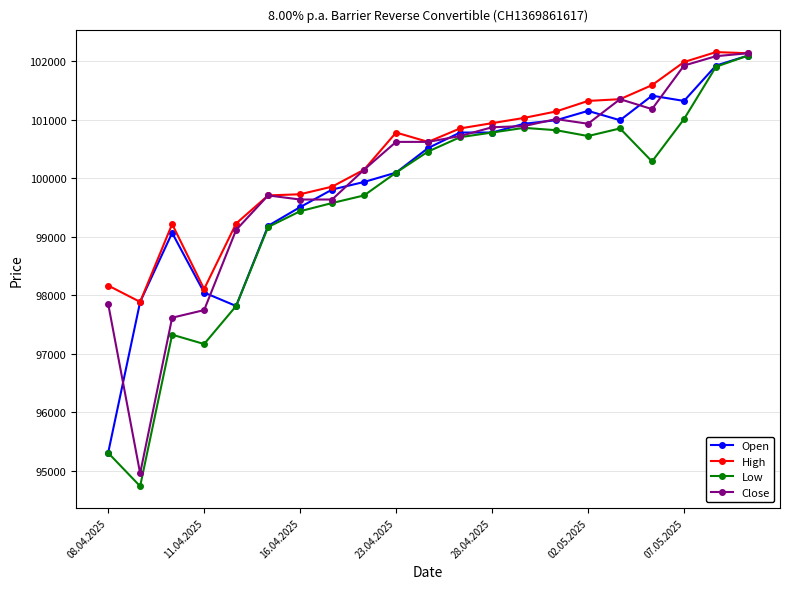

What is the difference between the second highest and minimum values in the Open series?

6620